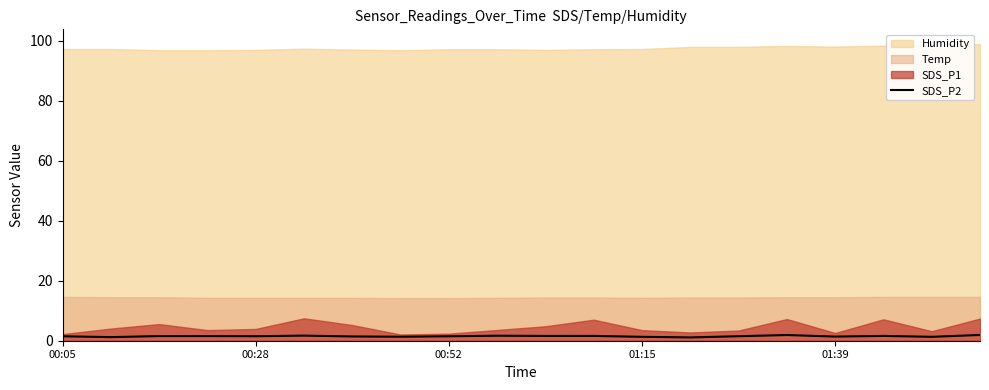

How many lines are shown in the chart?

1